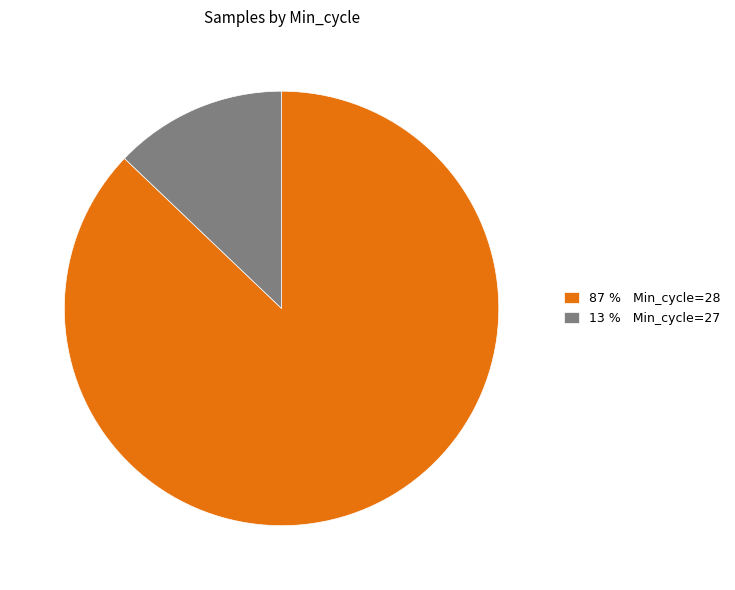

Between 13 % Min_cycle=27 and 87 % Min_cycle=28, which is larger?

87 % Min_cycle=28